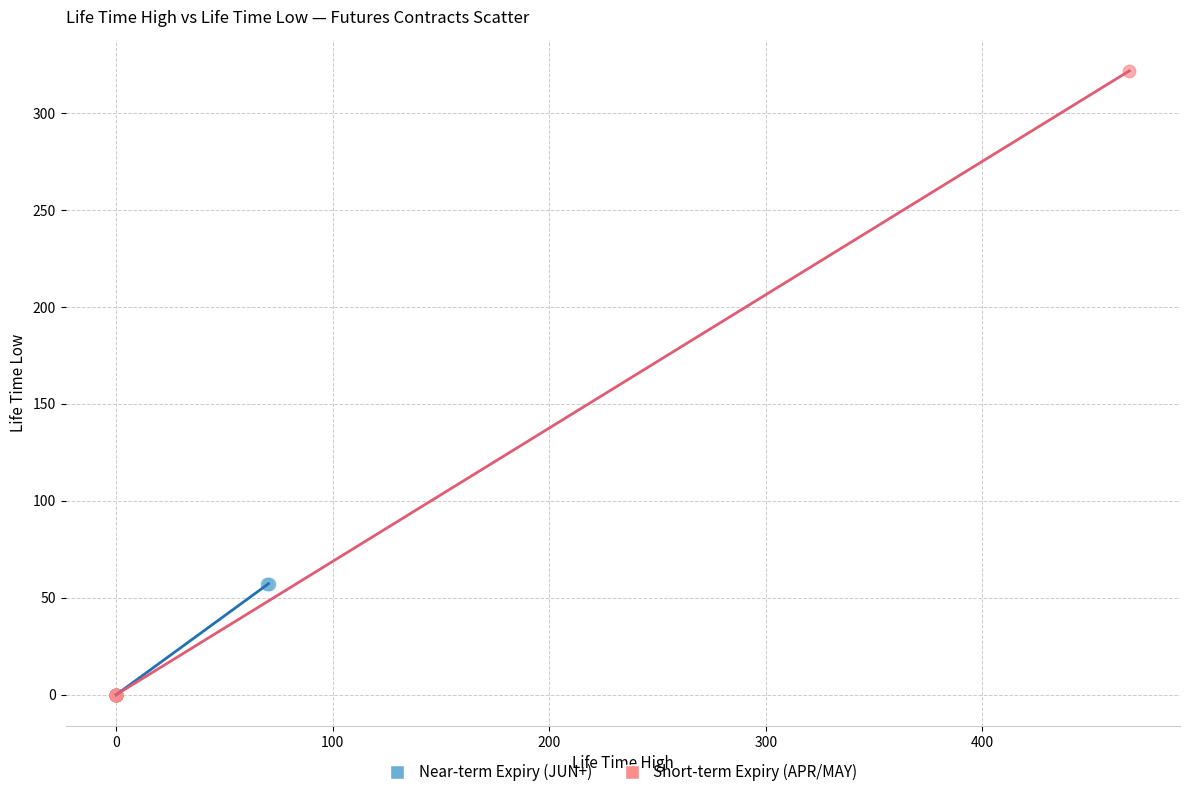

Which series reaches the maximum Y coordinate?

Short-term Expiry (APR/MAY)